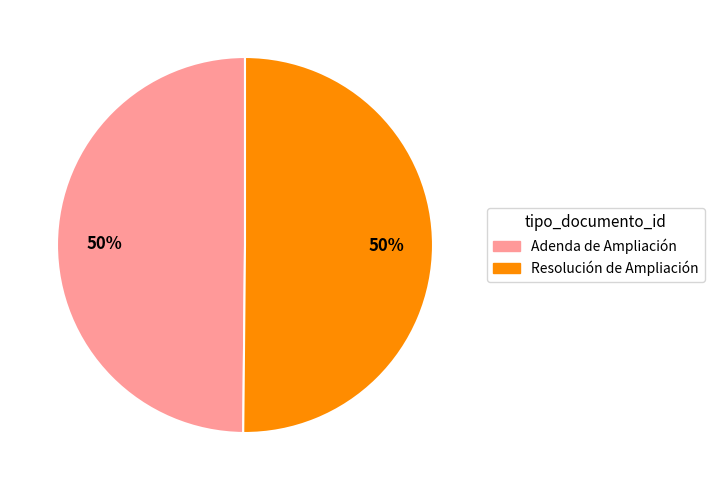

Approximately how many times larger is the value at Adenda de Ampliación compared to Resolución de Ampliación?

1.0